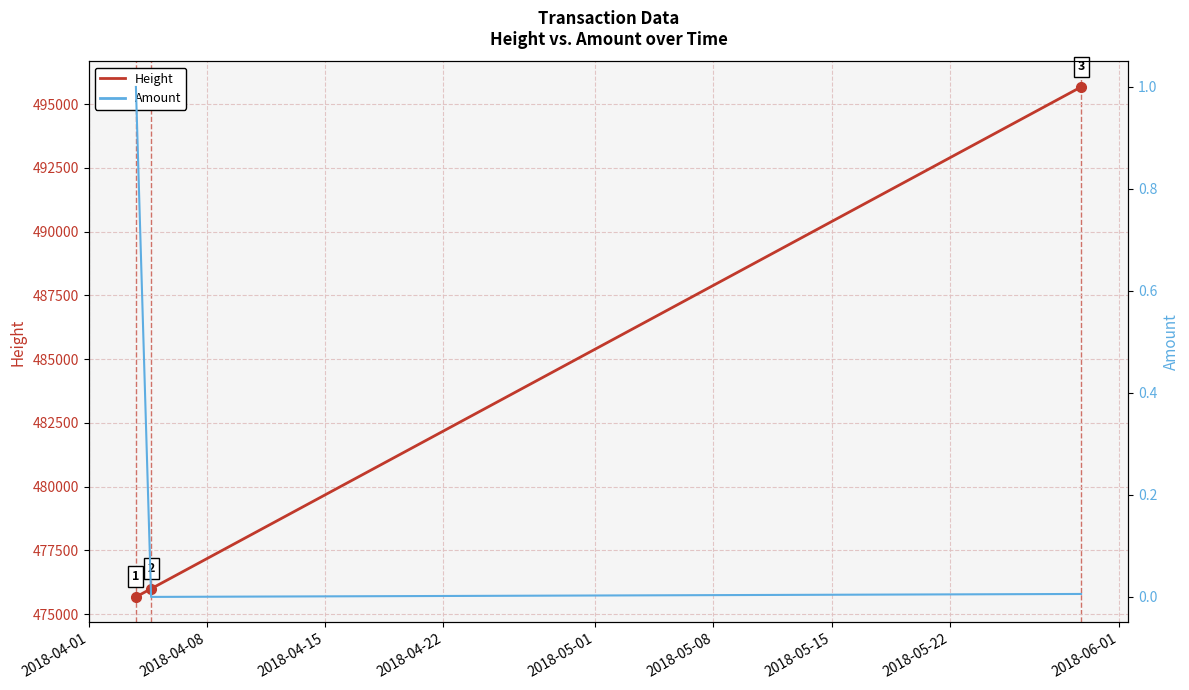

At 2018-04-15, list the series in order from largest to smallest.

Height, Amount